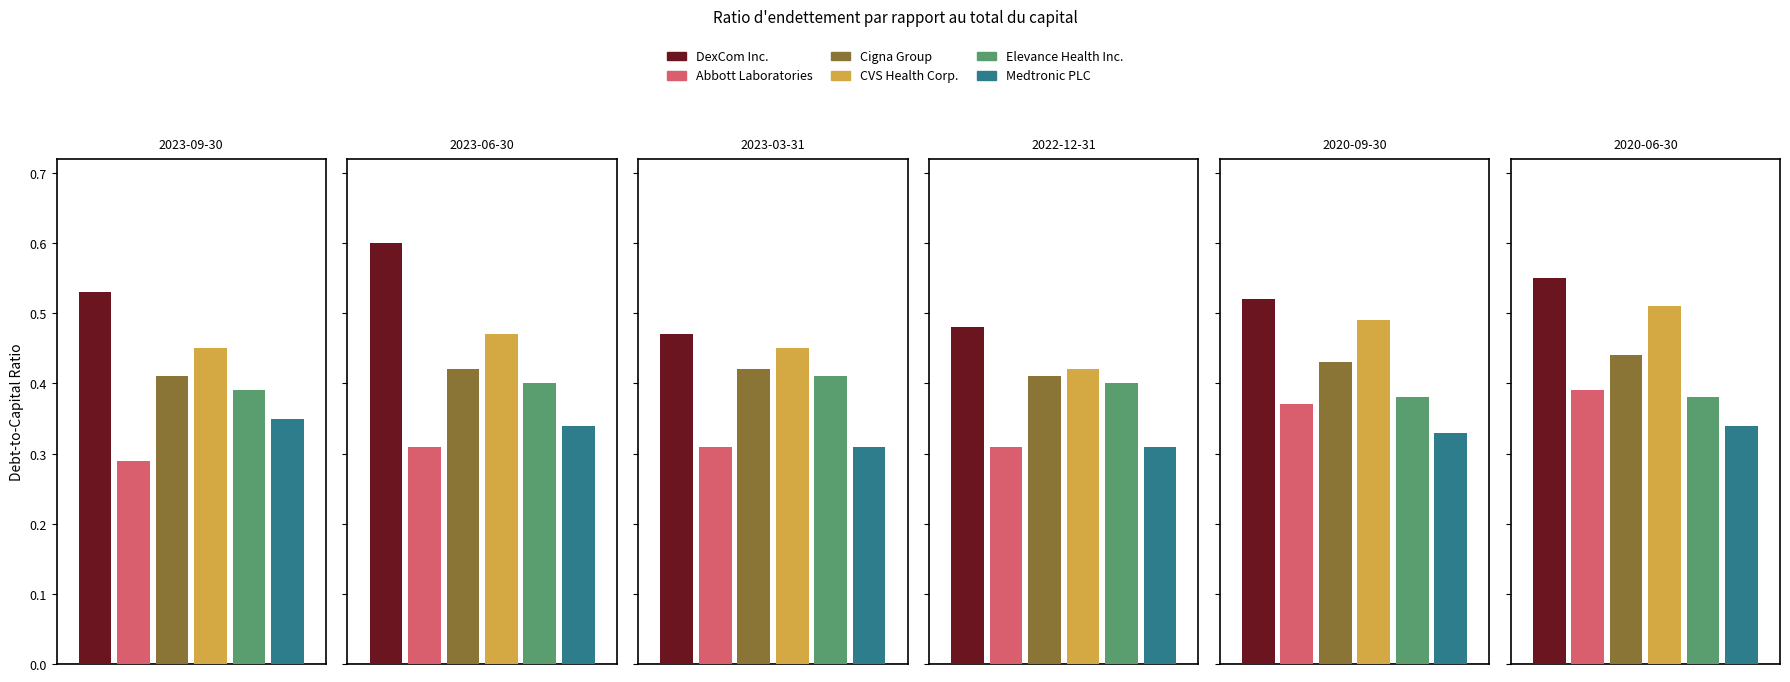

Which series has the widest spread of values?

DexCom Inc.